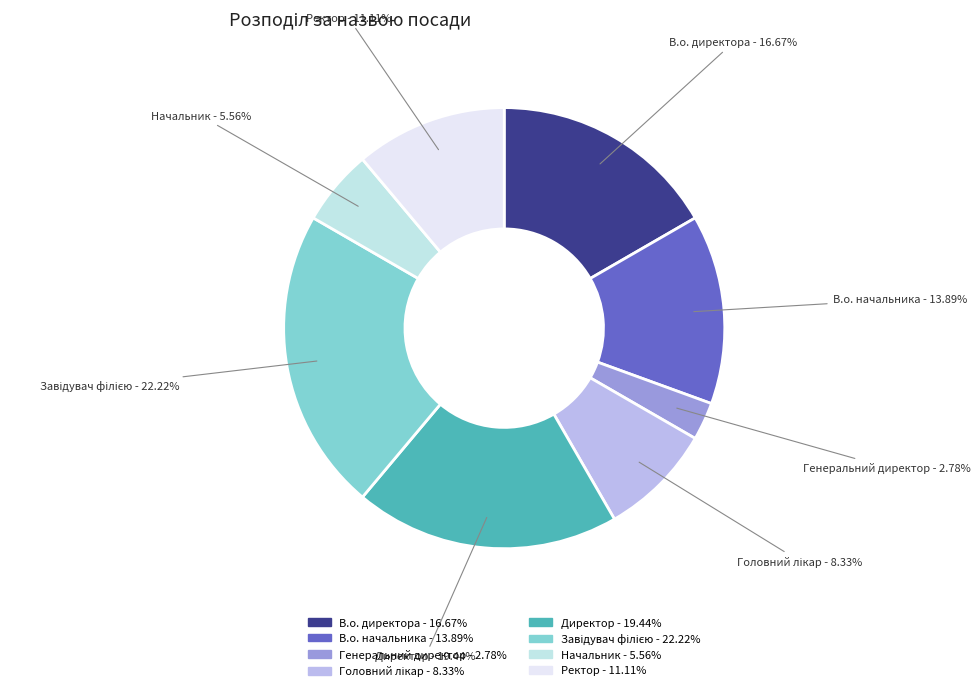

Does Директор represent more than half of the total?

No